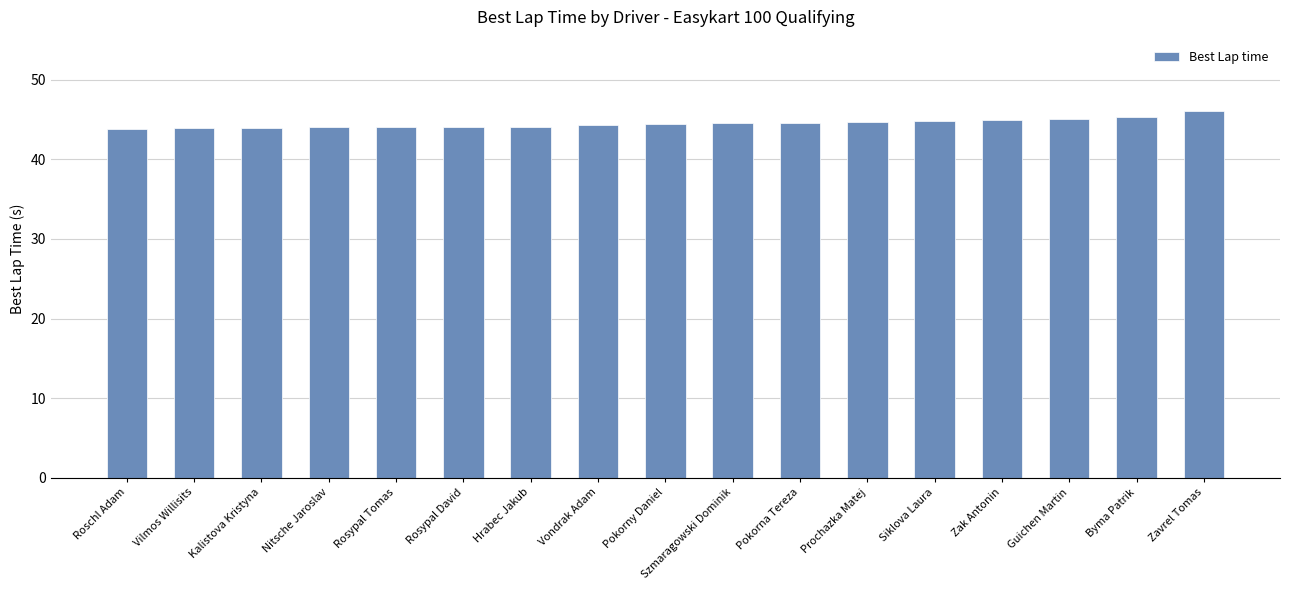

What is the label of the 14th bar from the right?

Nitsche Jaroslav